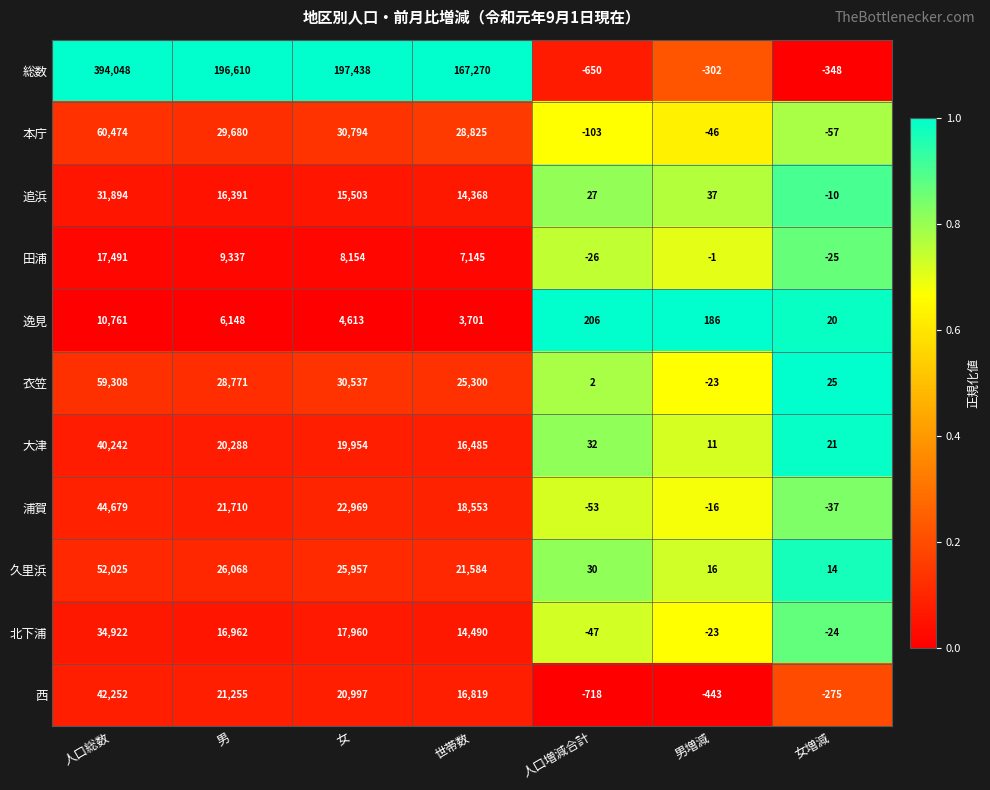

At which category does the chart reach its minimum across all series?

人口増減合計